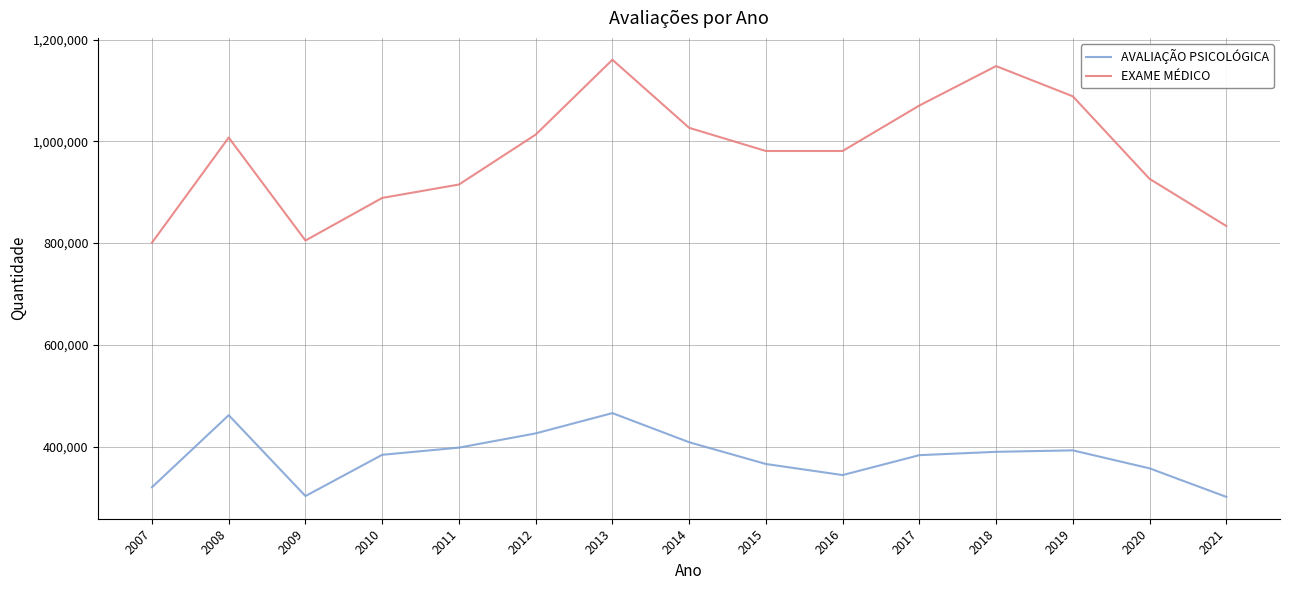

What is the difference between the highest and lowest values at 2019?

695975